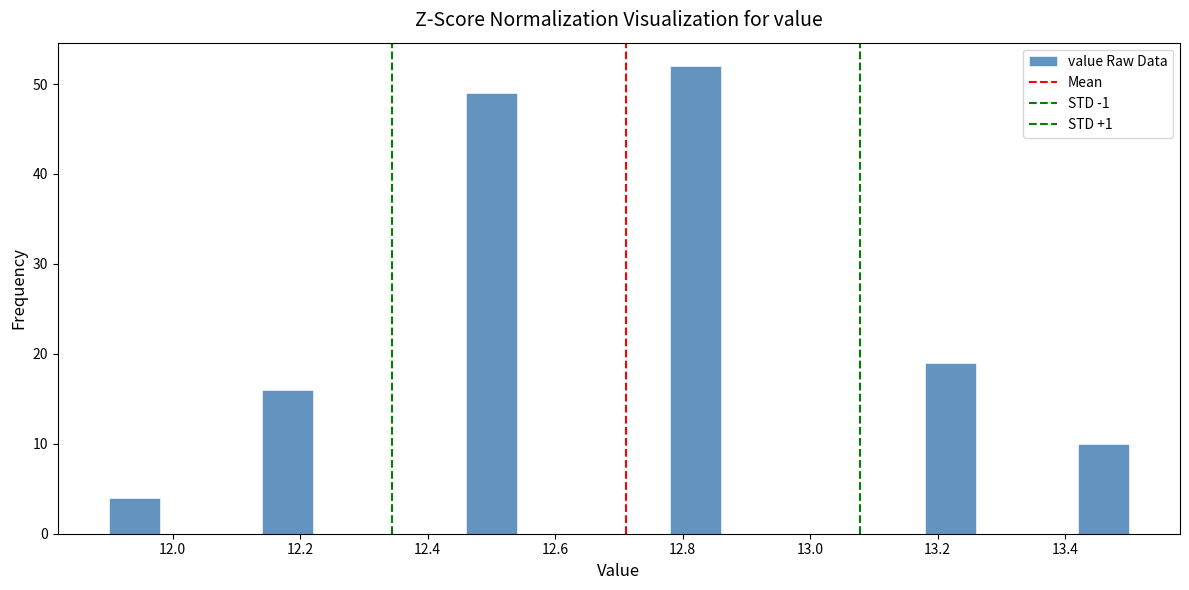

Reading left to right, list every bar in this chart as the range it spans on the x-axis followed by its height. The values are not printed on the chart, so give them approximately, as read against the axis.

11.90 to 11.98: 4
11.98 to 12.06: 0
12.06 to 12.14: 0
12.14 to 12.22: 16
12.22 to 12.30: 0
12.30 to 12.38: 0
12.38 to 12.46: 0
12.46 to 12.54: 49
12.54 to 12.62: 0
12.62 to 12.70: 0
12.70 to 12.78: 0
12.78 to 12.86: 52
12.86 to 12.94: 0
12.94 to 13.02: 0
13.02 to 13.10: 0
13.10 to 13.18: 0
13.18 to 13.26: 19
13.26 to 13.34: 0
13.34 to 13.42: 0
13.42 to 13.50: 10